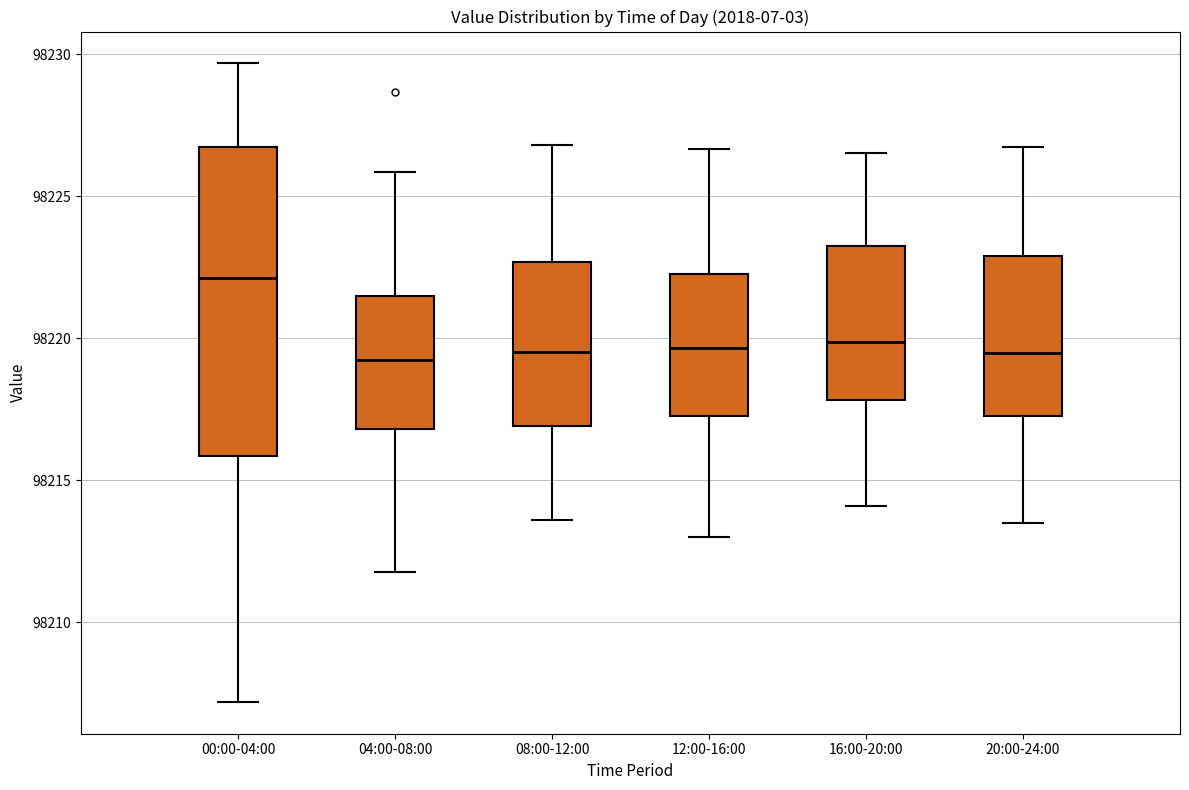

Which box's median line is the highest?

00:00-04:00